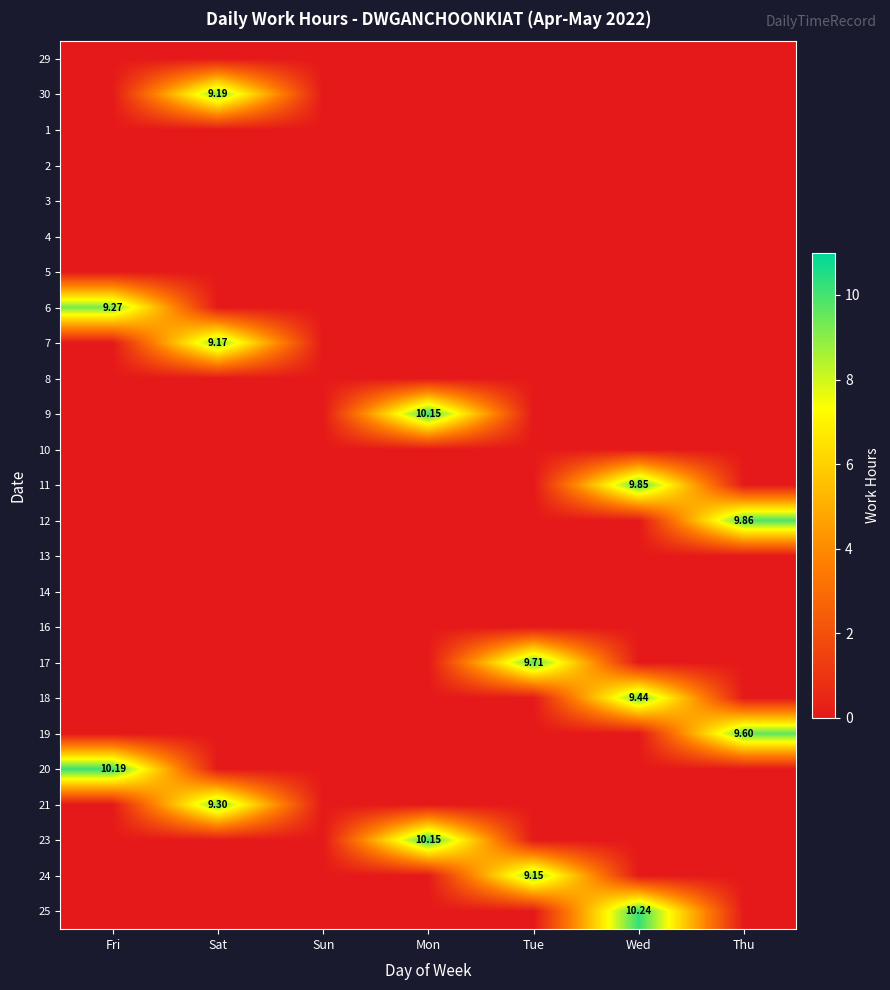

Is the value of 17 at Sat greater than the value of 24 at Sat?

No